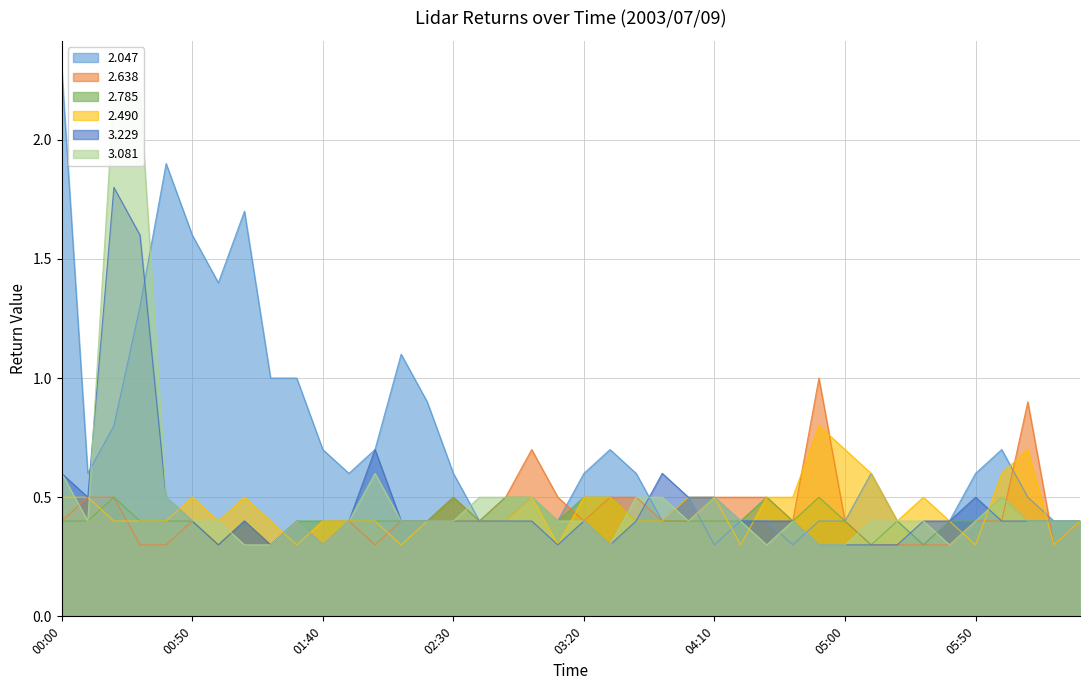

How many interior local valleys does the 2.490 series have?

8